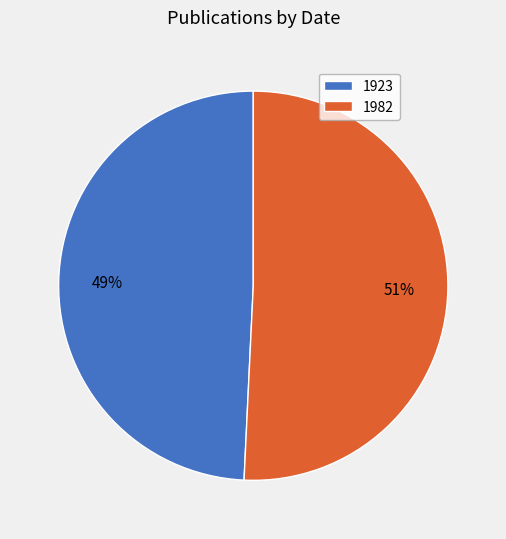

Does 1982 represent more than half of the total?

Yes